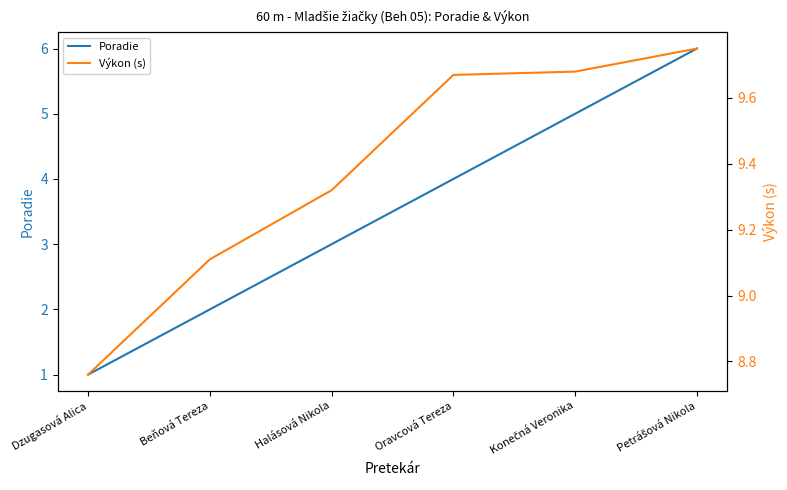

List the series in order of their overall mean, highest first.

Výkon (s), Poradie